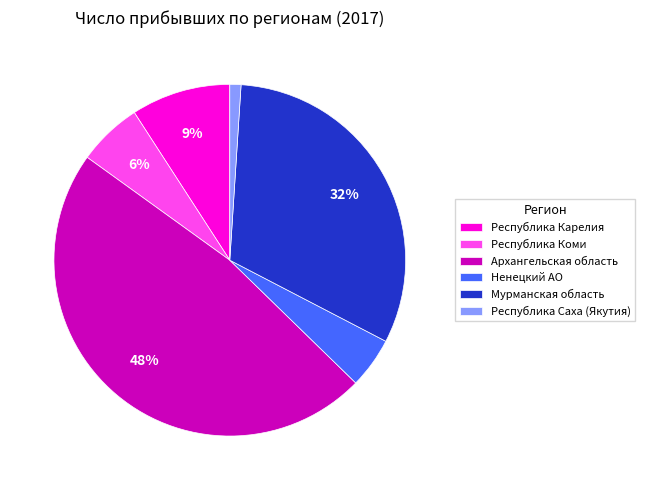

Count the number of slices in the pie.

6